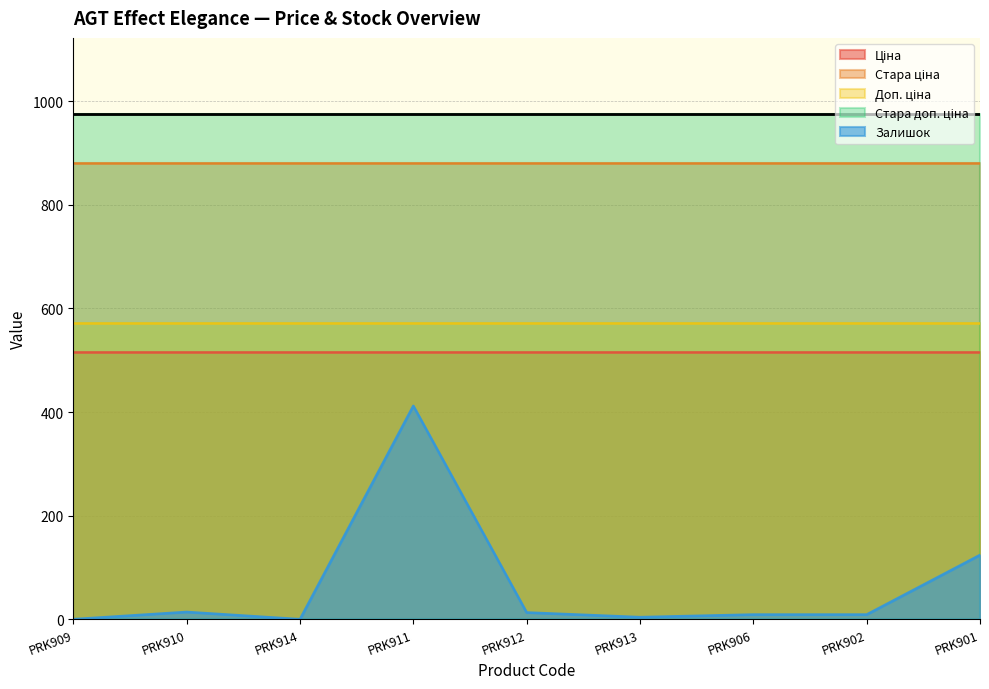

True or false: Ціна has more than 2 points higher than both neighbors.

False